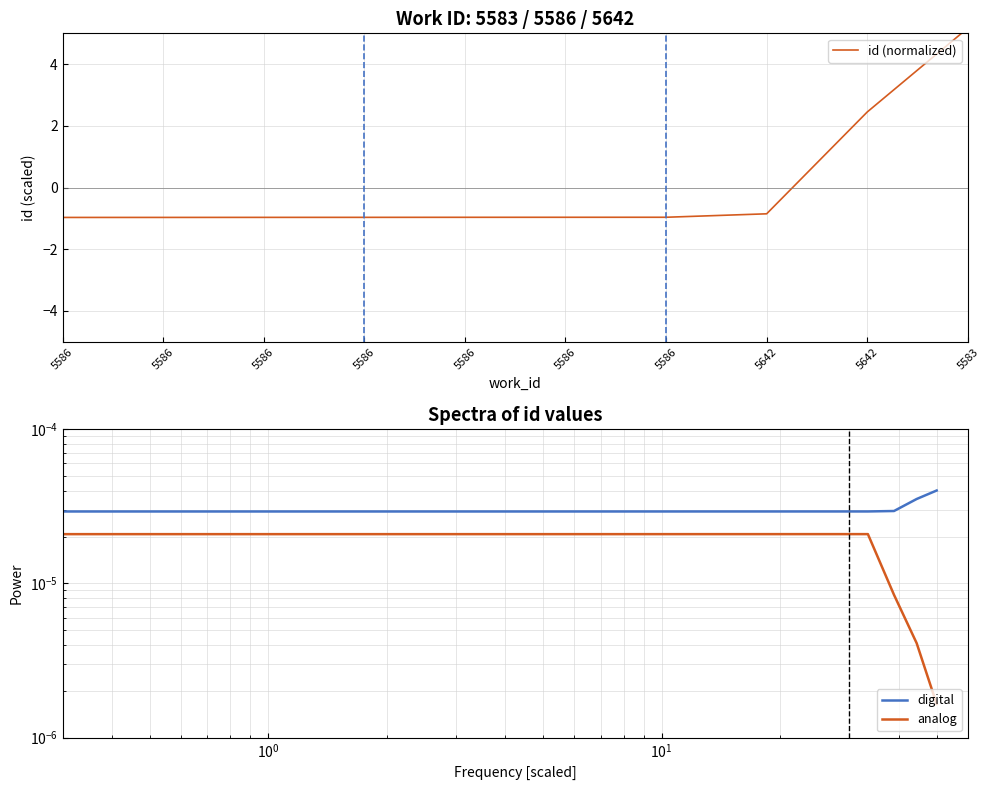

At which label is analog closest to 0?

5583